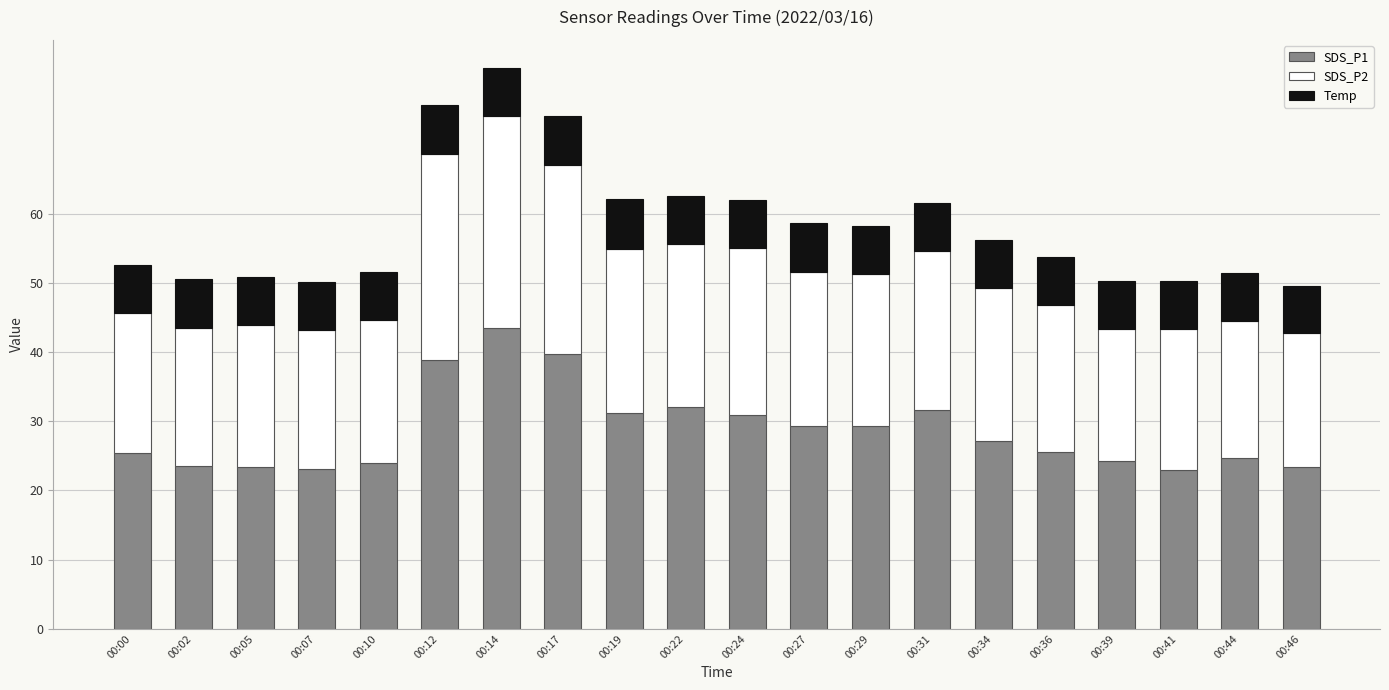

Is it true that SDS_P1 equals 31.2 at 00:19?

True